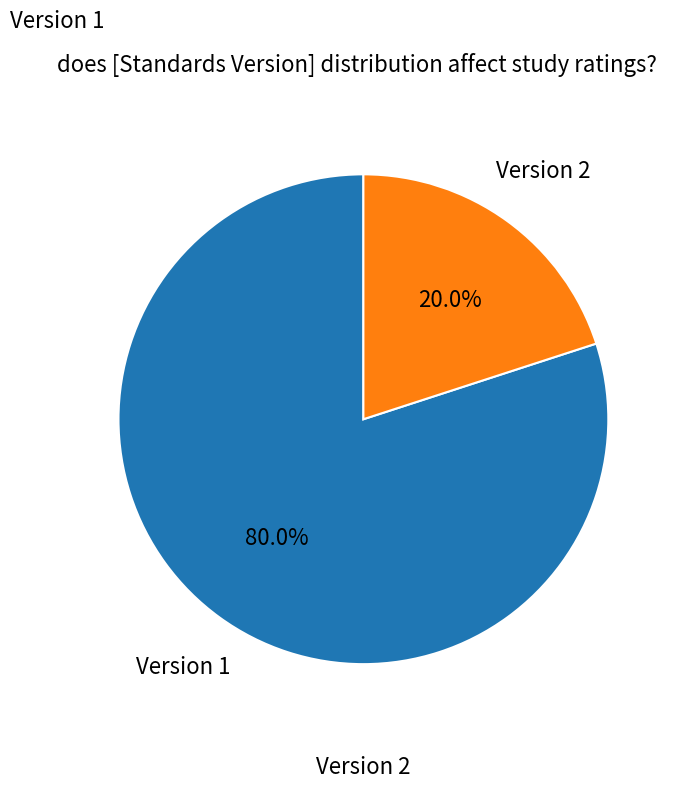

Is there any slice that represents more than half of the pie?

Yes